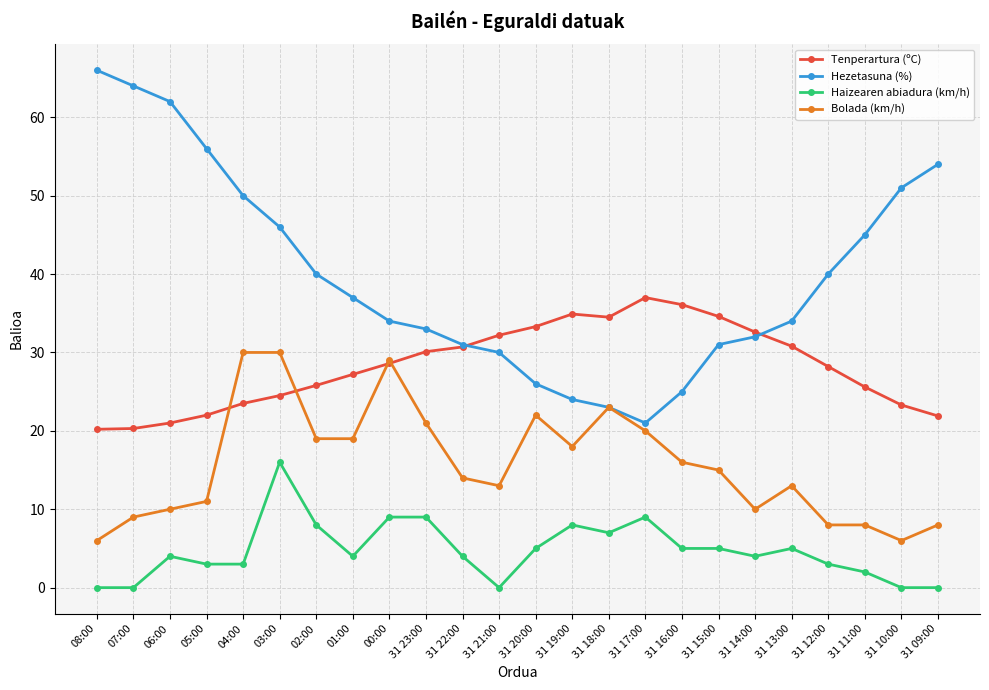

True or false: Haizearen abiadura (km/h) and Bolada (km/h) cross at least once.

False